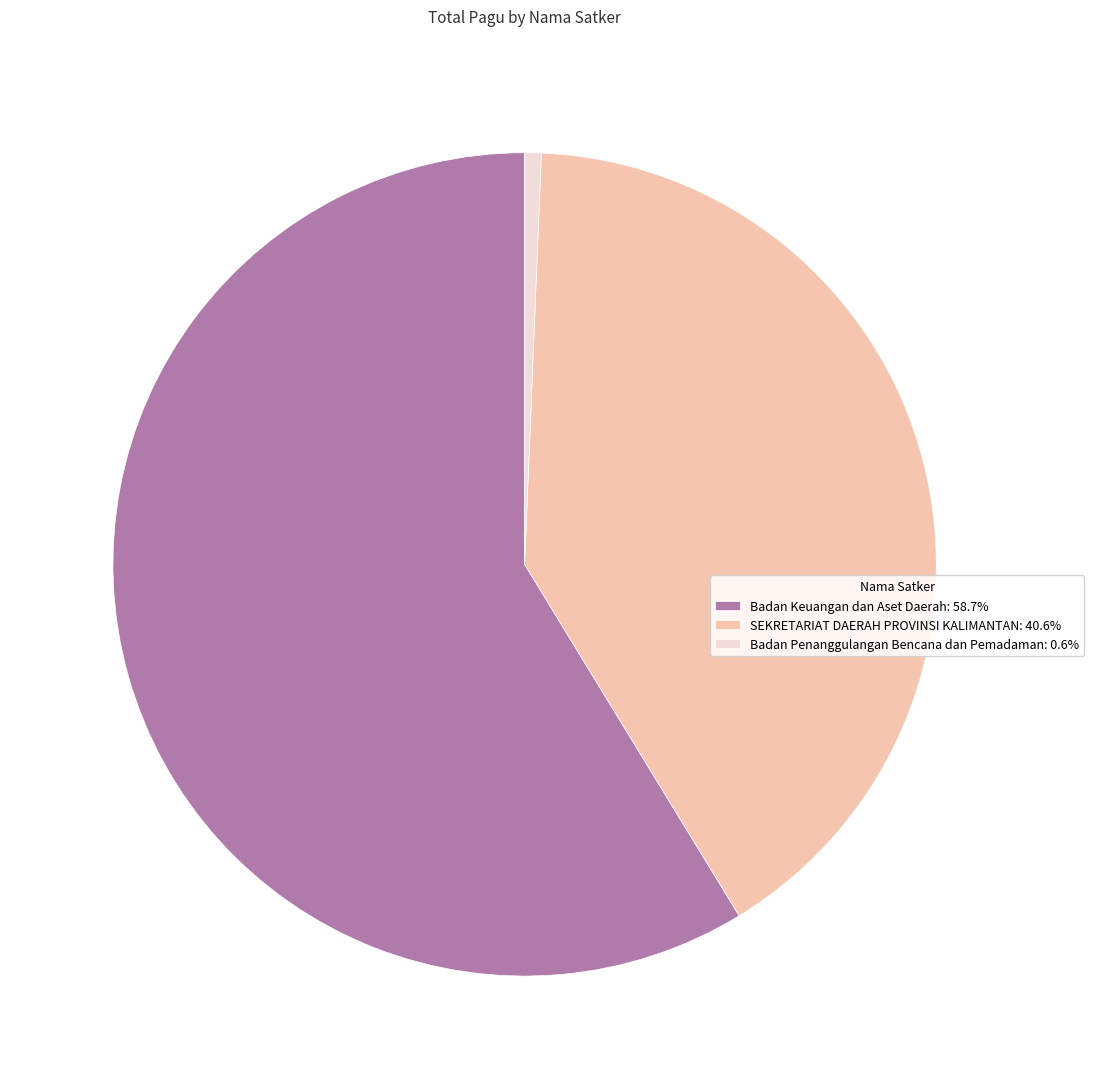

Do SEKRETARIAT DAERAH PROVINSI KALIMANTAN: 40.6% and Badan Penanggulangan Bencana dan Pemadaman: 0.6% together represent more than half of the pie?

No